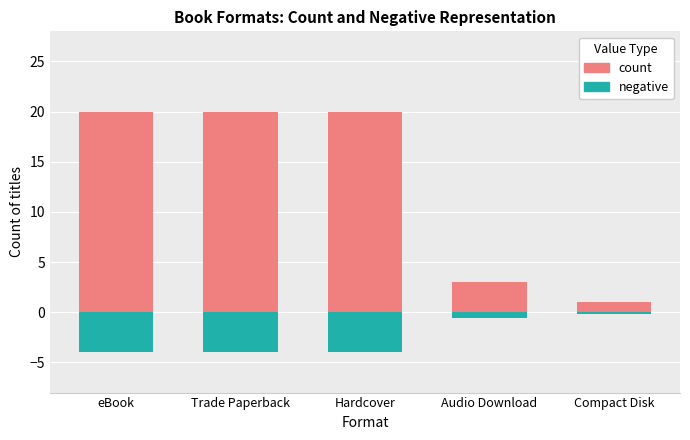

What is the average value of the count series?

12.8